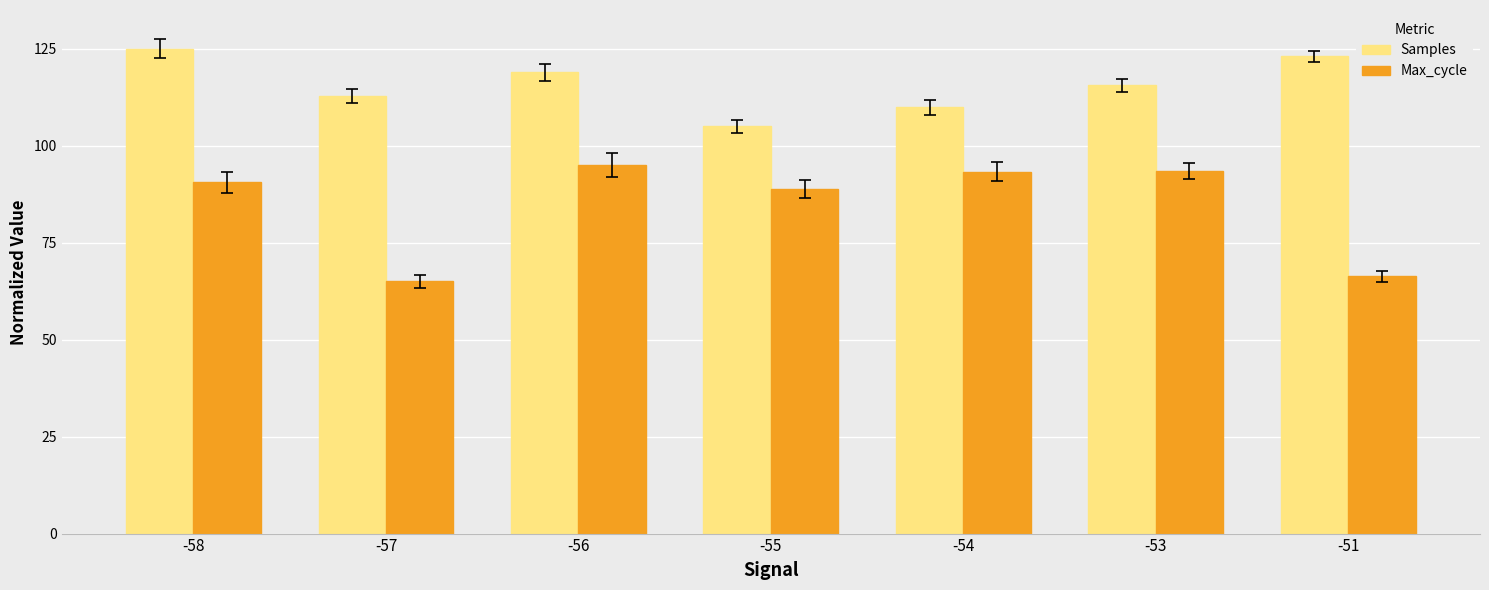

What is the greatest value displayed?

125.0